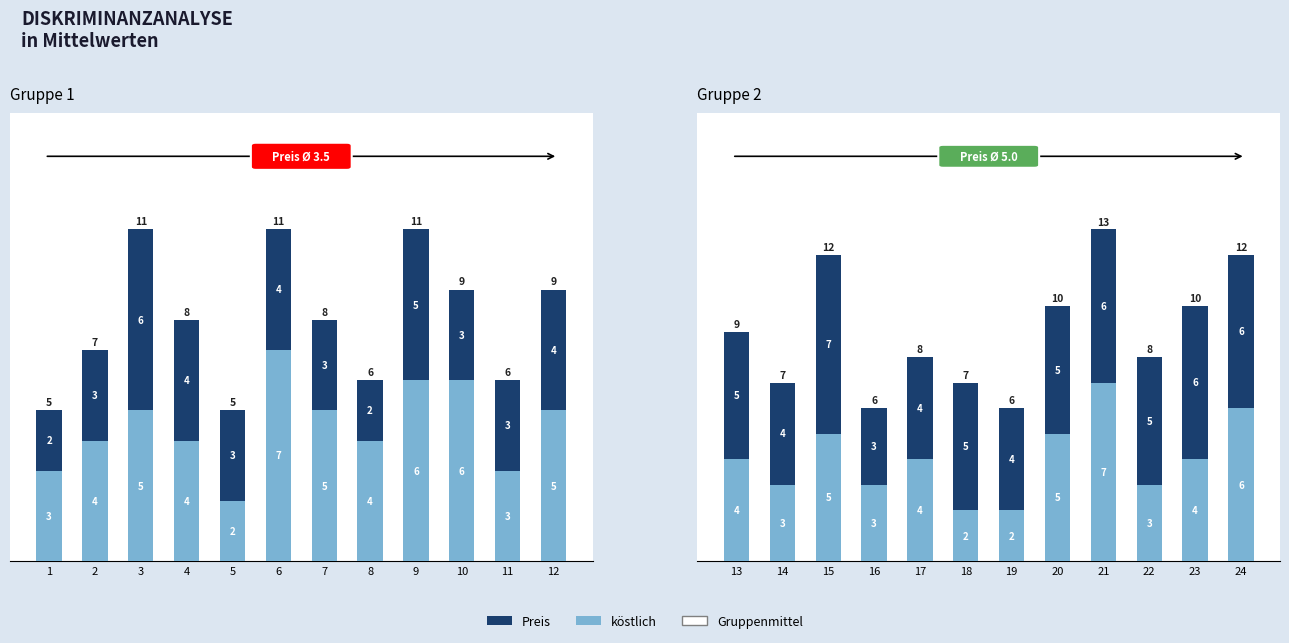

How many data points does each series have?

12